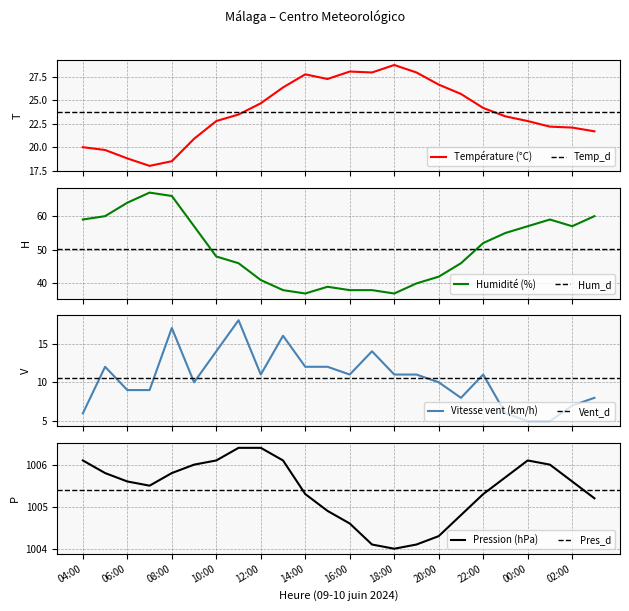

What is the difference between the maximum and second lowest values in the Vitesse du vent (km/h) series?

13.0